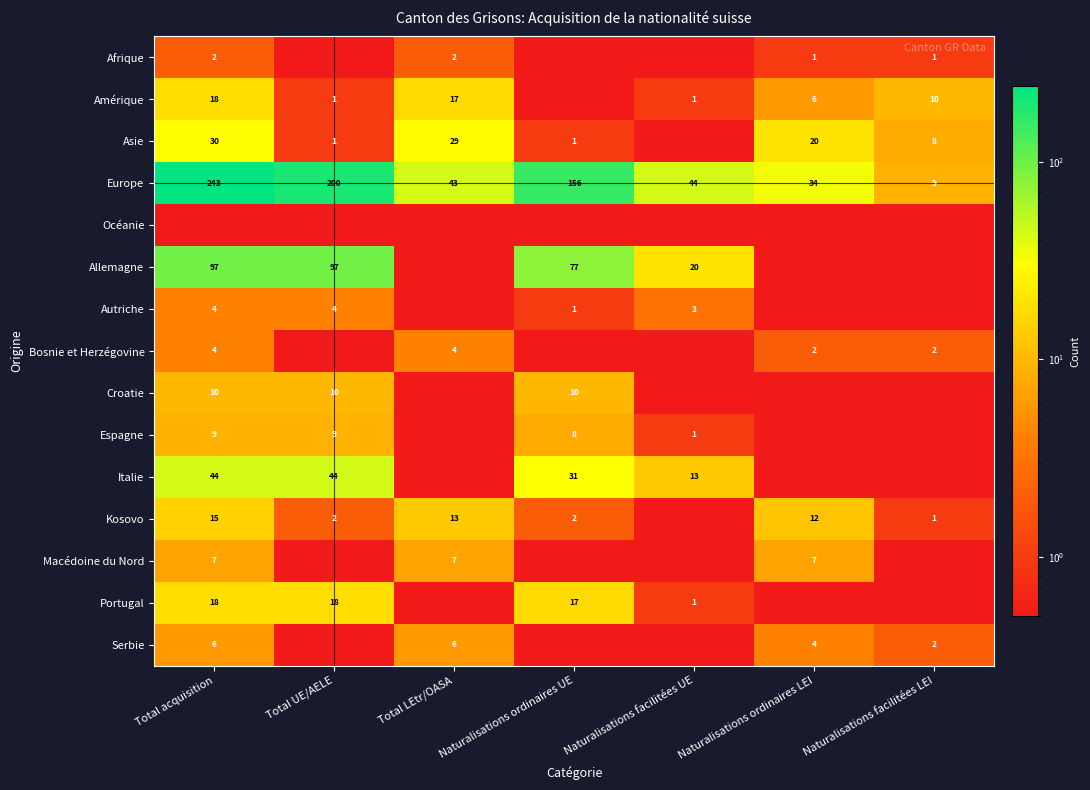

The value of Bosnie et Herzégovine at Naturalisations facilitées LEI is 0.8. True or false?

False